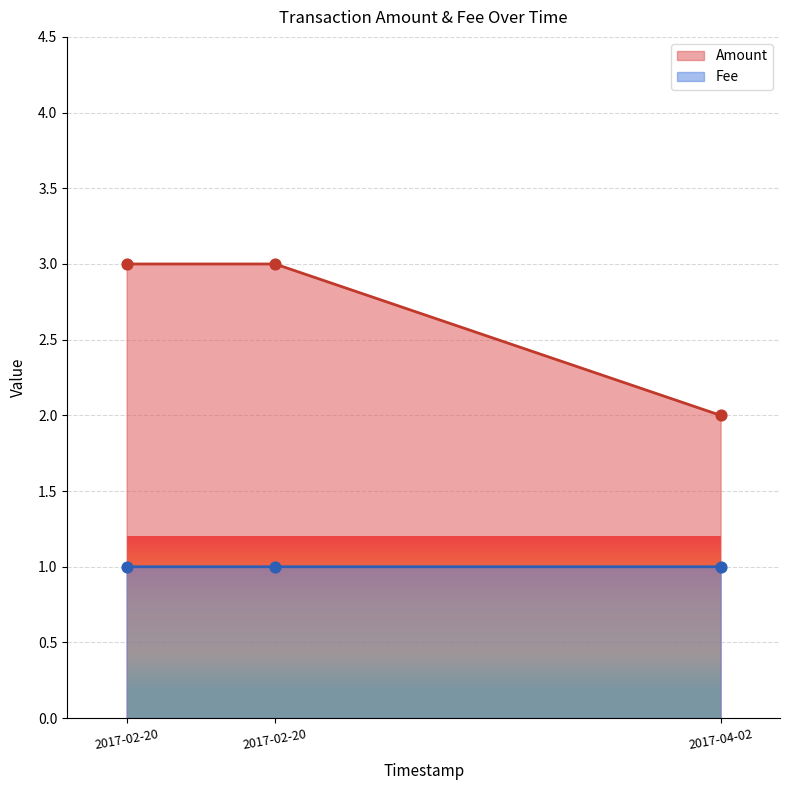

What is the total value across all series at 2017-04-02 21:16:34?

3.0